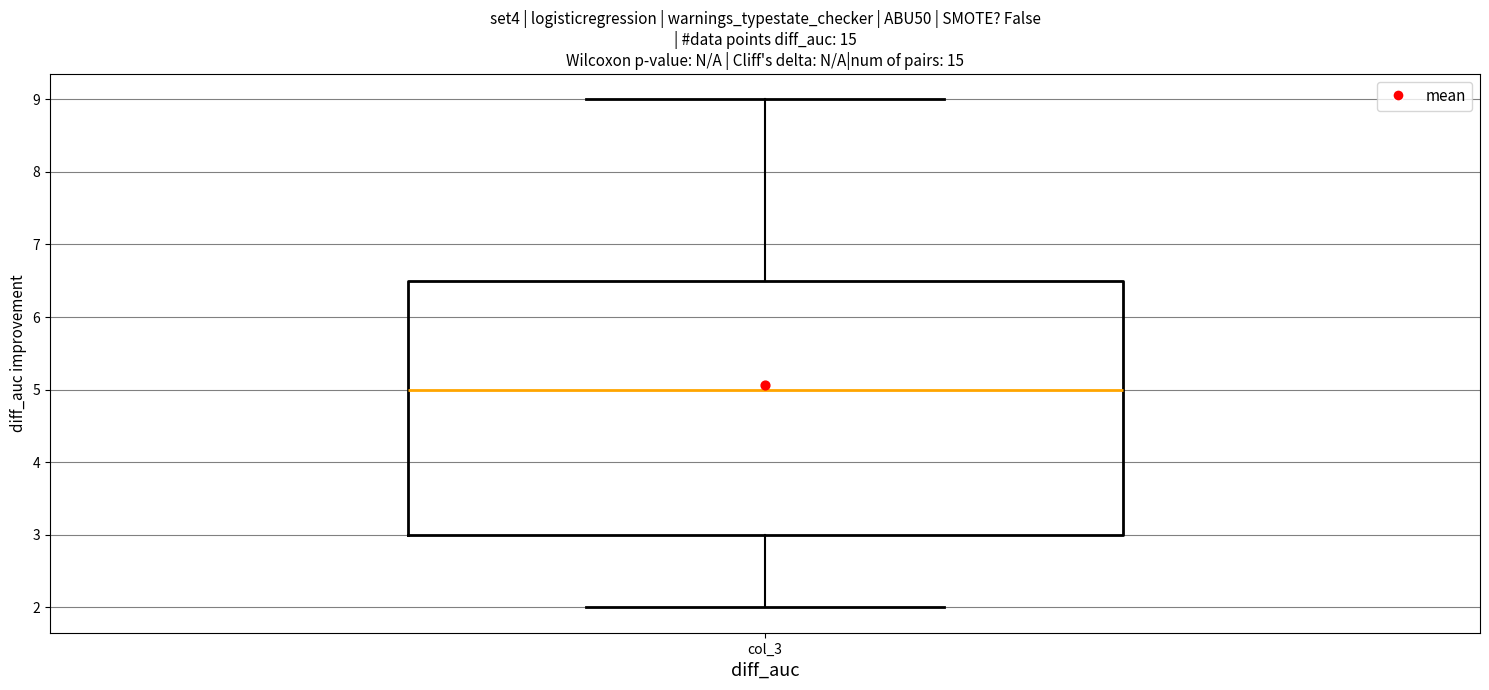

Transcribe this box plot: give where the median line is, the range the box spans, and where the two whiskers end, as read against the y-axis. The values are not printed on the chart, so give them approximately, as read against the axis.

median 5.0, box 3.0 to 6.5, whiskers 2.0 to 9.0